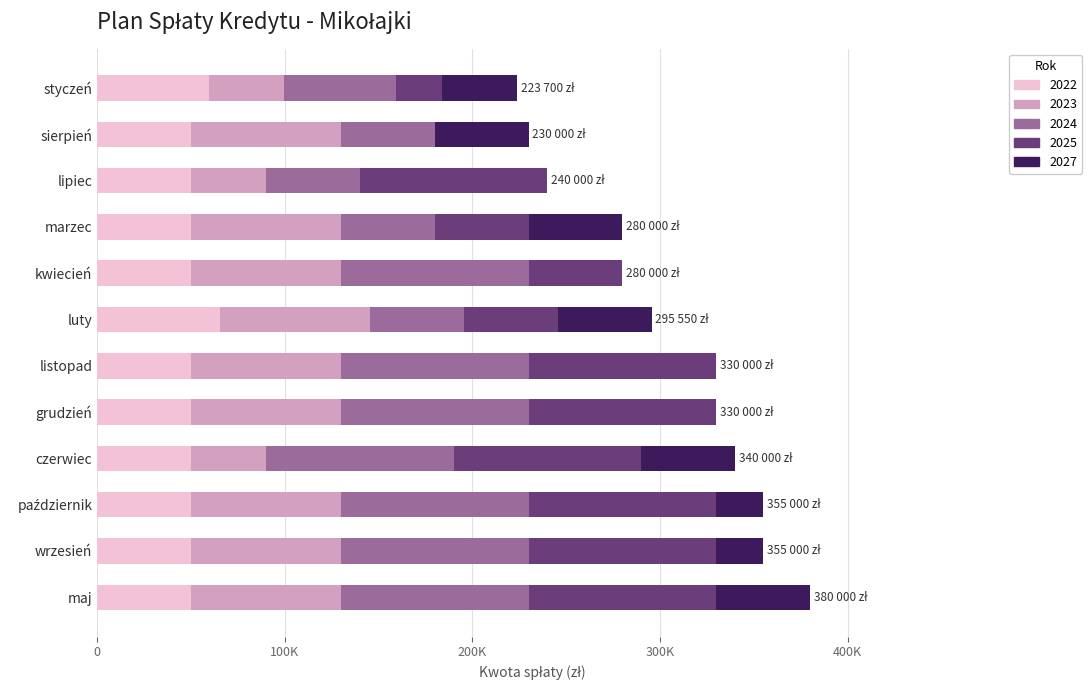

Reading right to left, list all the values displayed in this chart.

2022: grudzień=50000	listopad=50000	październik=50000	wrzesień=50000	sierpień=50000	lipiec=50000	czerwiec=50000	maj=50000	kwiecień=50000	marzec=50000	luty=65550	styczeń=59500
2023: grudzień=80000	listopad=80000	październik=80000	wrzesień=80000	sierpień=80000	lipiec=40000	czerwiec=40000	maj=80000	kwiecień=80000	marzec=80000	luty=80000	styczeń=40000
2024: grudzień=100000	listopad=100000	październik=100000	wrzesień=100000	sierpień=50000	lipiec=50000	czerwiec=100000	maj=100000	kwiecień=100000	marzec=50000	luty=50000	styczeń=60000
2025: grudzień=100000	listopad=100000	październik=100000	wrzesień=100000	sierpień=0	lipiec=100000	czerwiec=100000	maj=100000	kwiecień=50000	marzec=50000	luty=50000	styczeń=24200
2027: grudzień=0	listopad=0	październik=25000	wrzesień=25000	sierpień=50000	lipiec=0	czerwiec=50000	maj=50000	kwiecień=0	marzec=50000	luty=50000	styczeń=40000